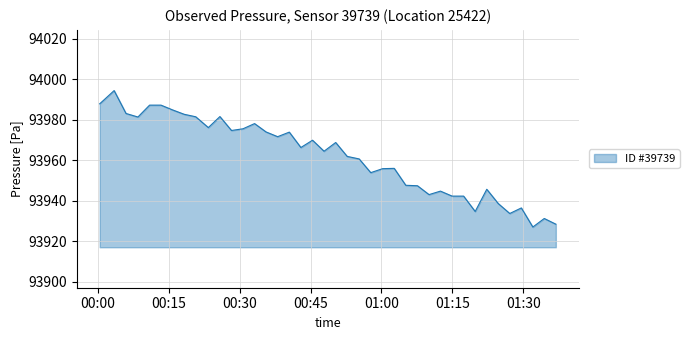

What is the greatest value displayed?

93994.5